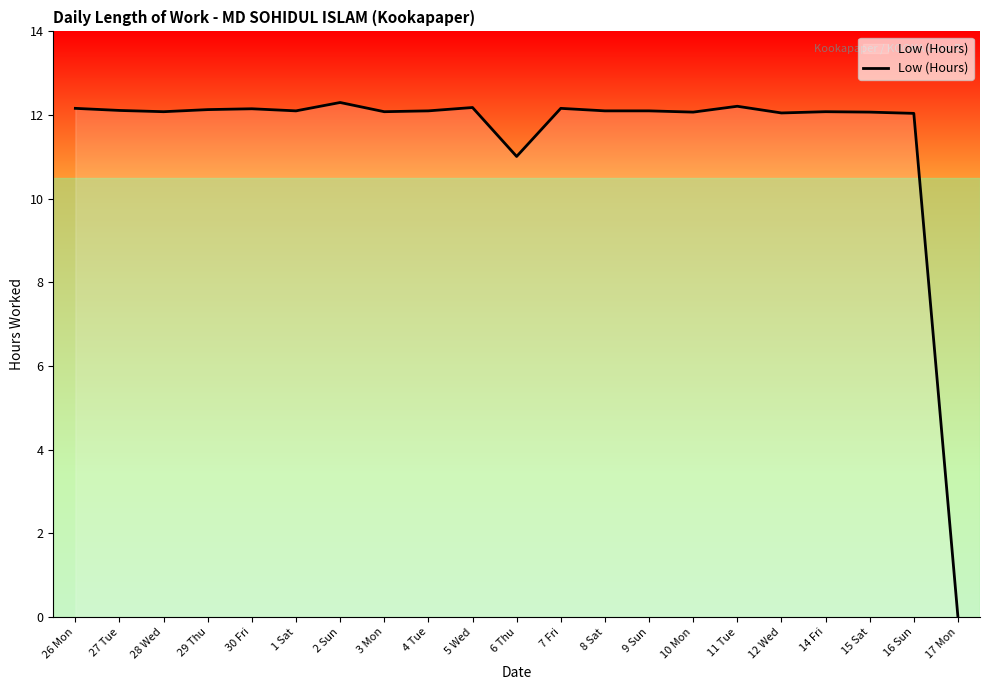

Count the number of data series in this chart.

1